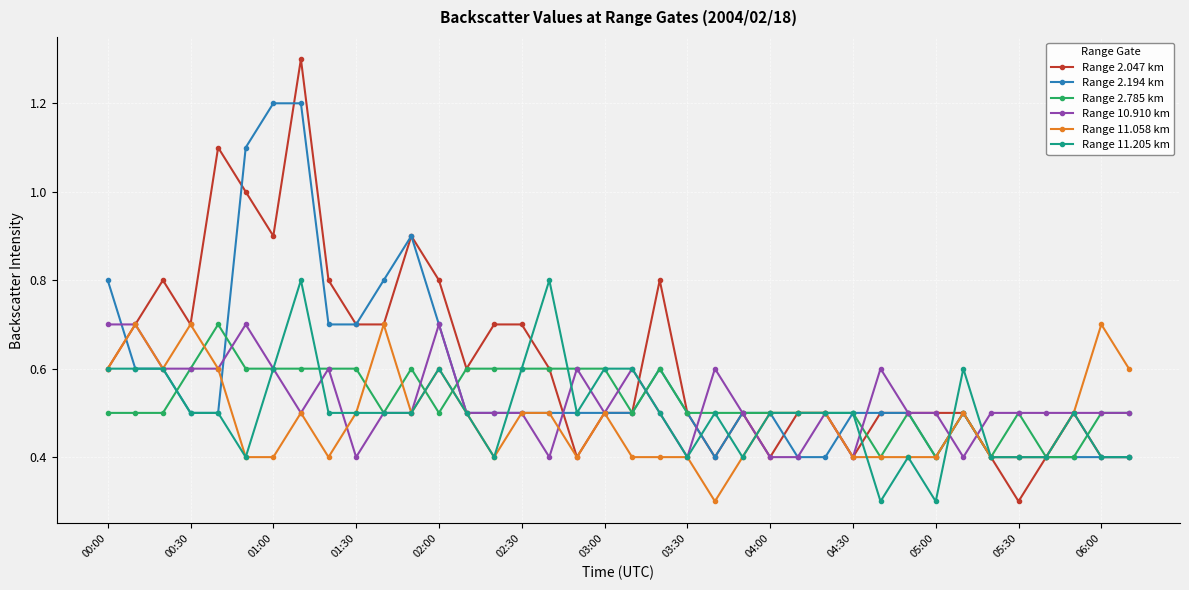

What is the sum of all Range 2.194 km values?

21.9